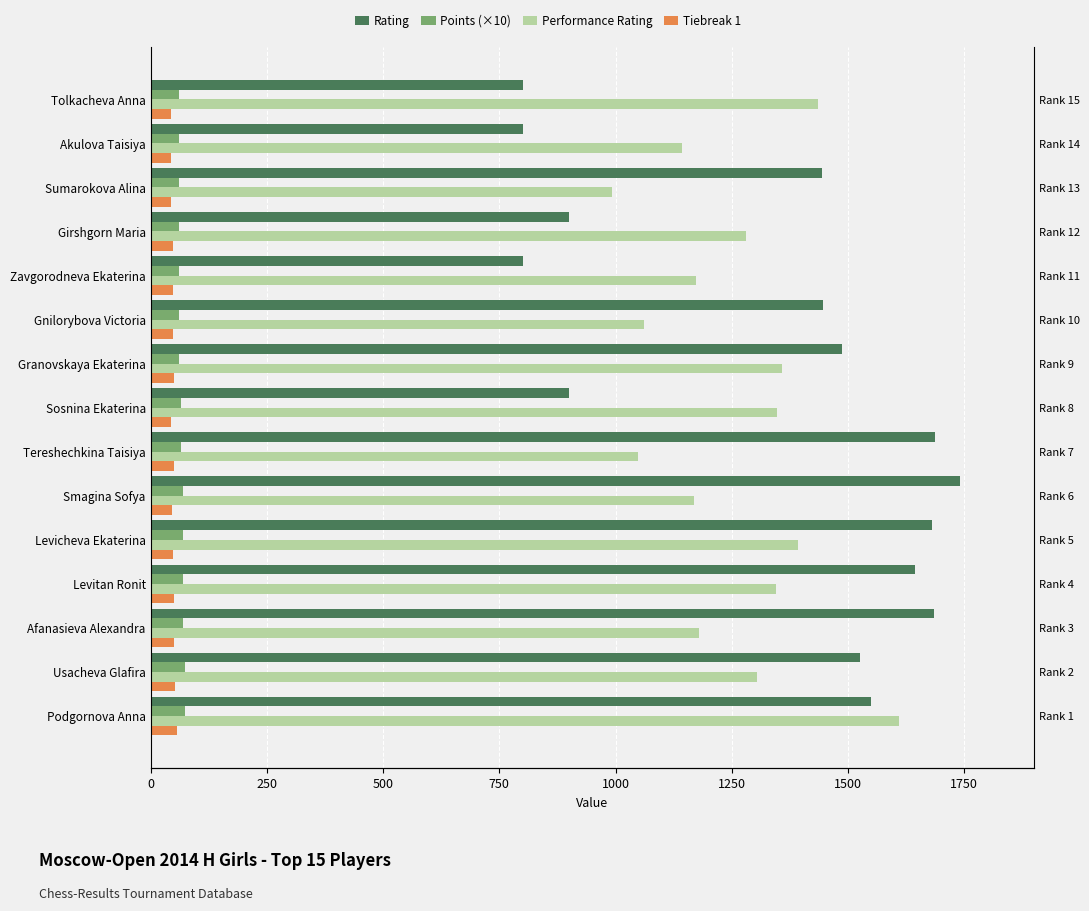

How many data points in Tiebreak 1 are above 49?

6